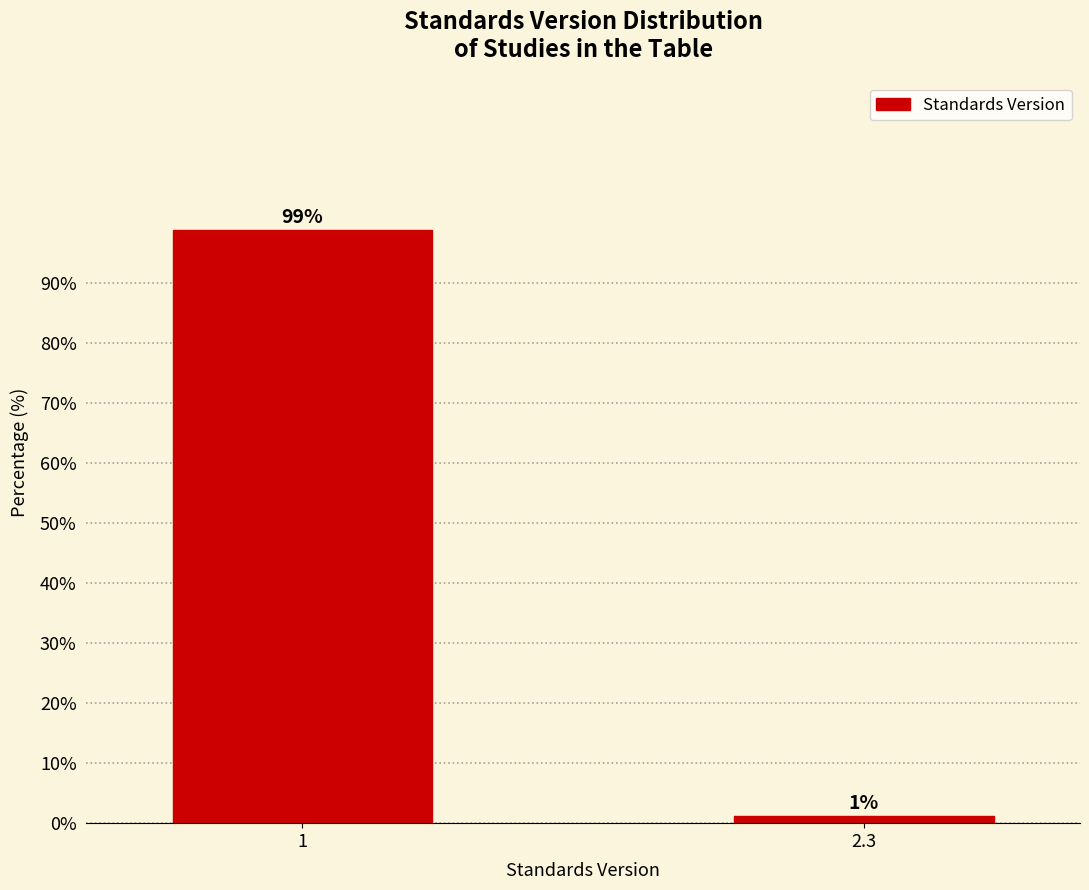

True or false: the data shows 159.4 at 1.

False